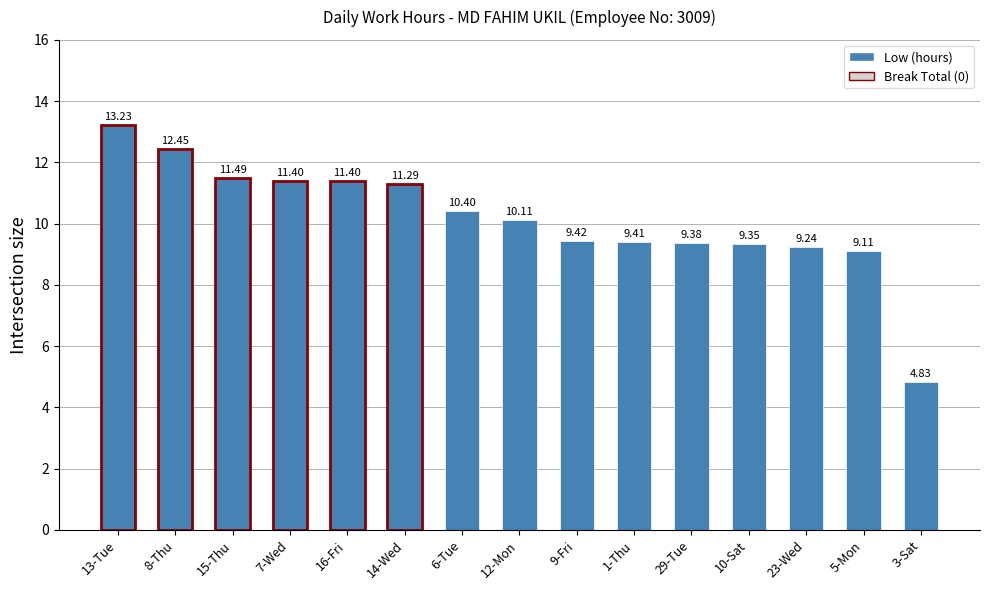

What is the difference between the values at 9-Fri and 23-Wed?

0.2